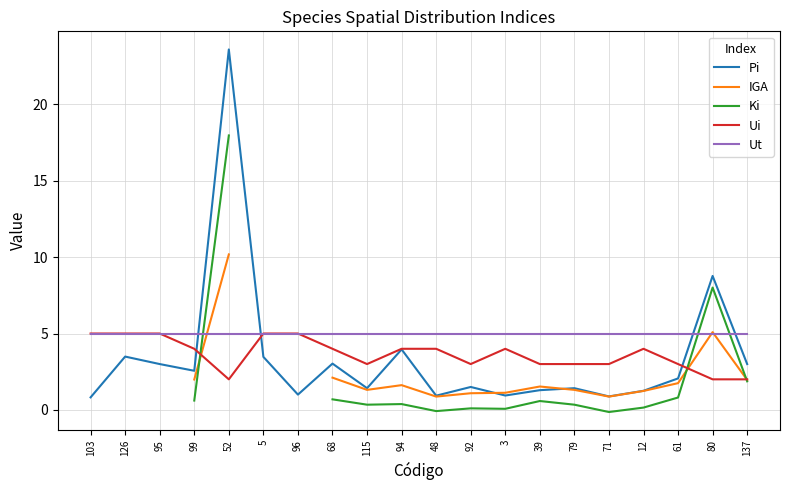

At which label does IGA first exceed 1?

99